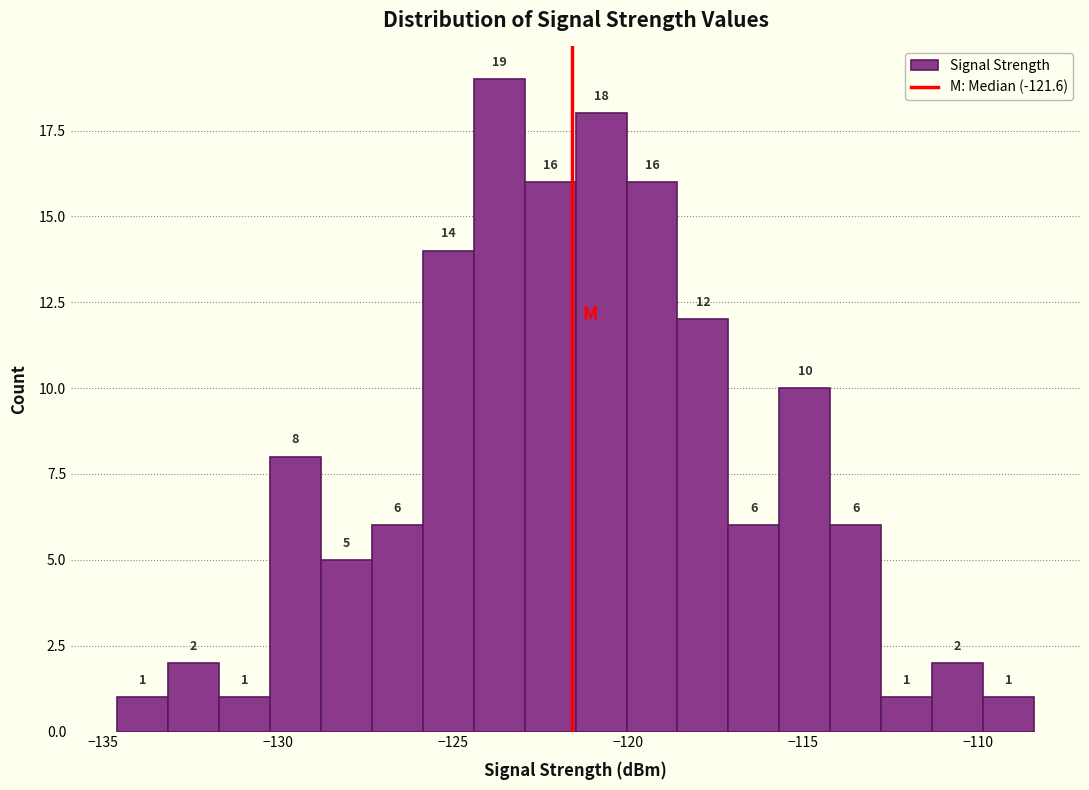

Read against the x-axis, roughly where is the centre of the tallest bar?

-123.5